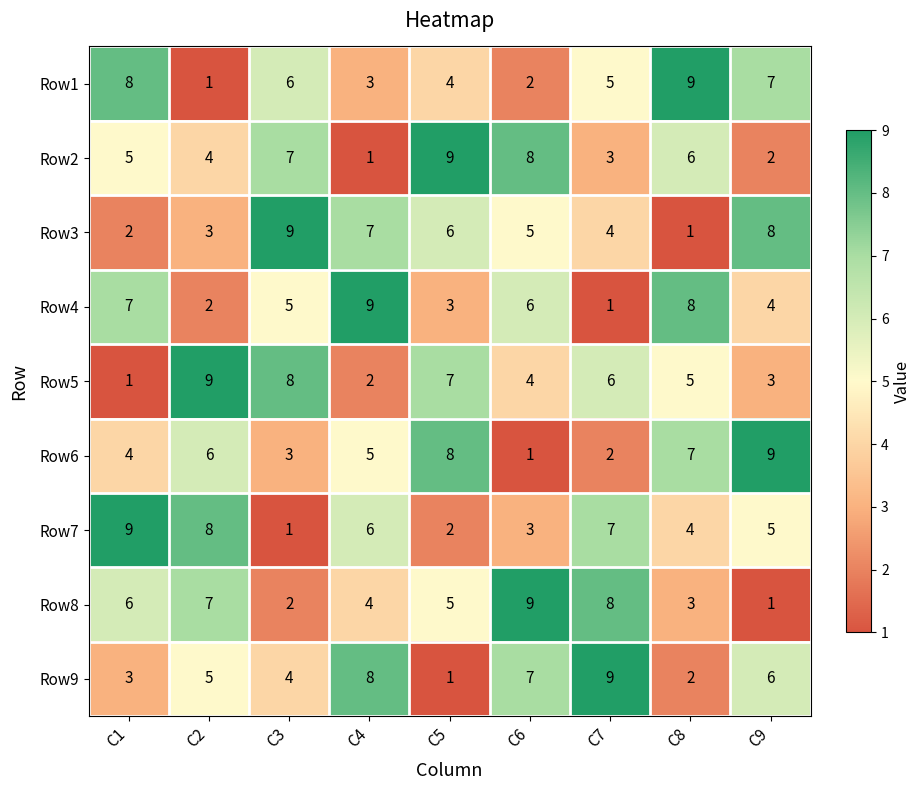

What is the average value of the Row4 series?

5